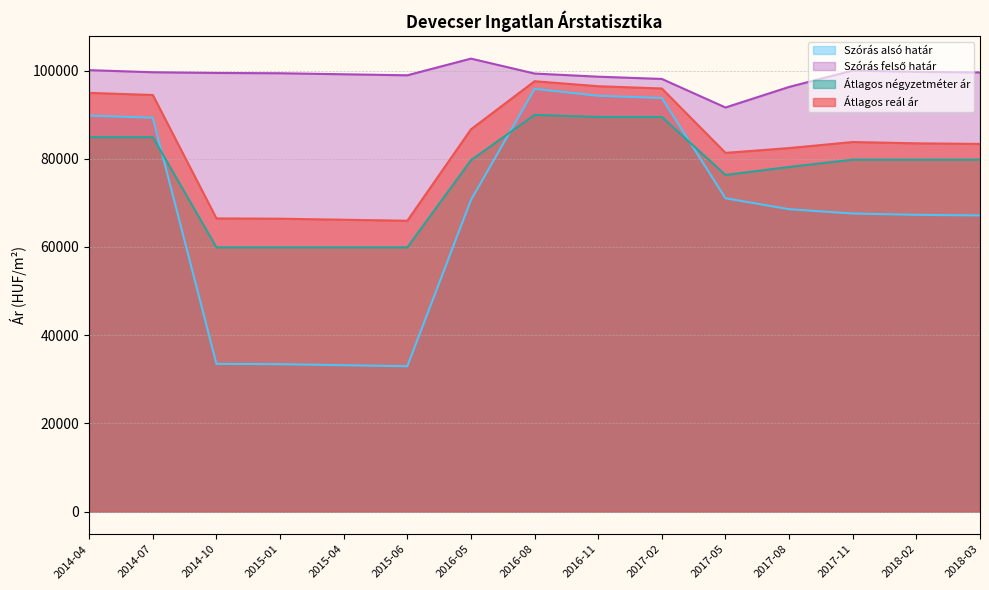

Reading left to right, extract all data points from this chart.

Szórás alsó határ: 2014-04=89781	2014-07=89303	2014-10=33487	2015-01=33421	2015-04=33189	2015-06=32958	2016-05=70652	2016-08=95840	2016-11=94282	2017-02=93767	2017-05=71043	2017-08=68557	2017-11=67580	2018-02=67282	2018-03=67144
Átlagos reál ár: 2014-04=94936	2014-07=94458	2014-10=66470	2015-01=66404	2015-04=66172	2015-06=65941	2016-05=86679	2016-08=97580	2016-11=96445	2017-02=95930	2017-05=81332	2017-08=82421	2017-11=83793	2018-02=83495	2018-03=83357
Szórás felső határ: 2014-04=100091	2014-07=99613	2014-10=99453	2015-01=99387	2015-04=99155	2015-06=98924	2016-05=102706	2016-08=99320	2016-11=98608	2017-02=98093	2017-05=91621	2017-08=96285	2017-11=100006	2018-02=99708	2018-03=99570
Átlagos négyzetméter ár: 2014-04=84895	2014-07=84895	2014-10=59906	2015-01=59906	2015-04=59906	2015-06=59906	2016-05=79666	2016-08=89950	2016-11=89470	2017-02=89470	2017-05=76333	2017-08=78137	2017-11=79797	2018-02=79797	2018-03=79797